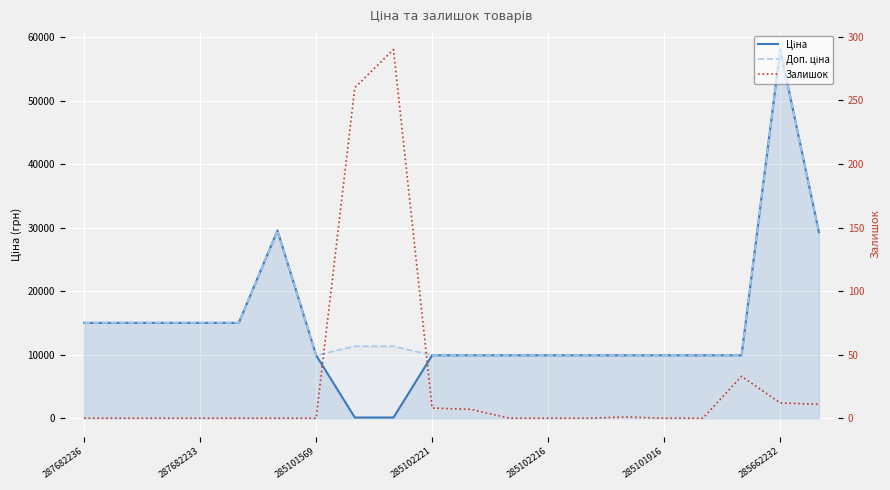

What is the difference between the second highest and minimum values in the Ціна series?

29435.6